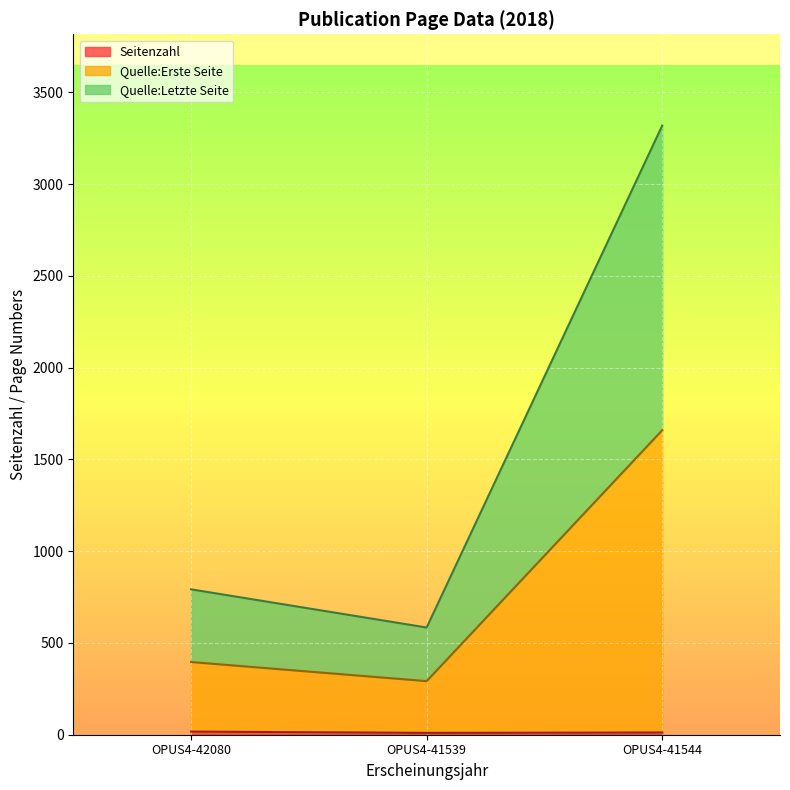

What is the minimum value shown in the chart?

10